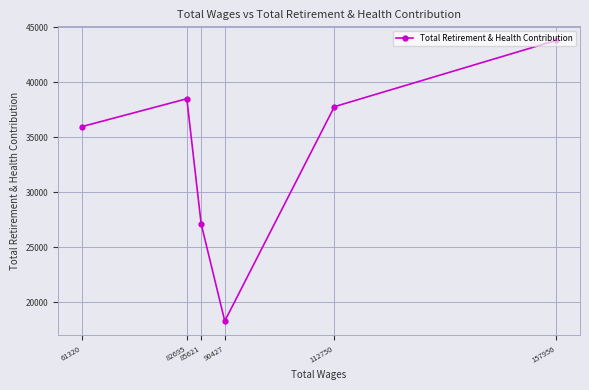

What is the value of the 5th point from the left?

37770